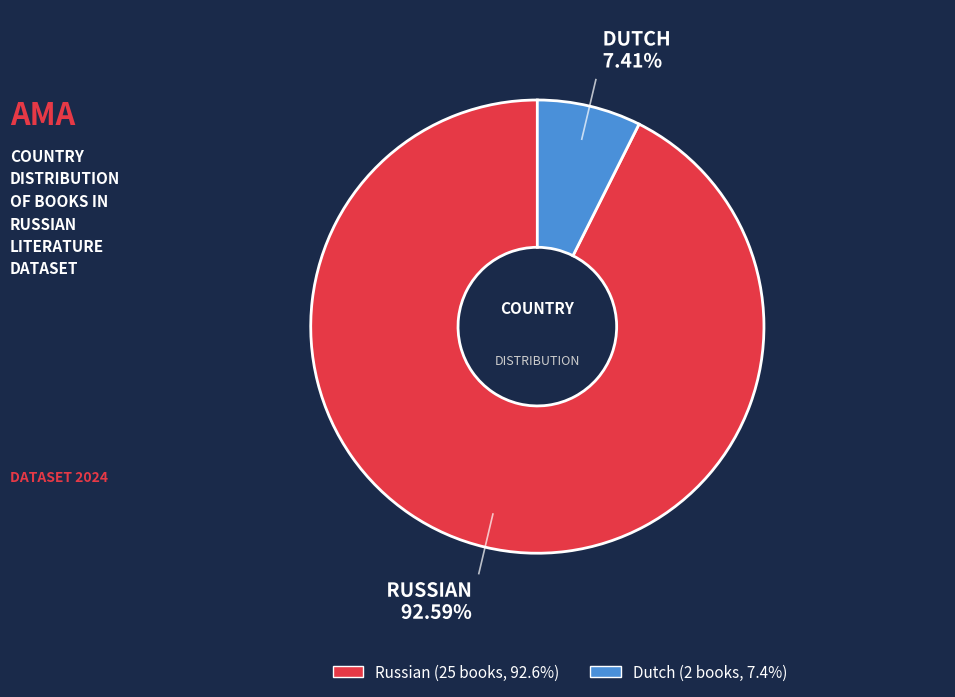

To the nearest percent, what is the combined percentage of Russian and Dutch?

100%